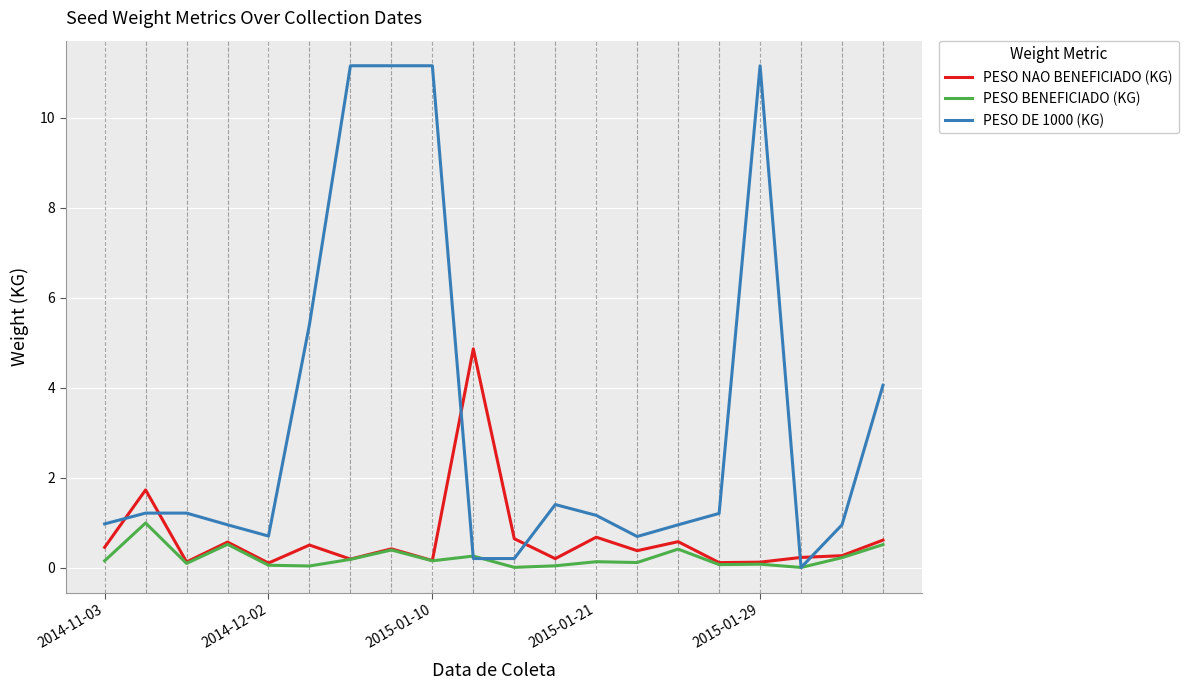

List the series in order of their peak value, lowest first.

PESO BENEFICIADO (KG), PESO NAO BENEFICIADO (KG), PESO DE 1000 (KG)